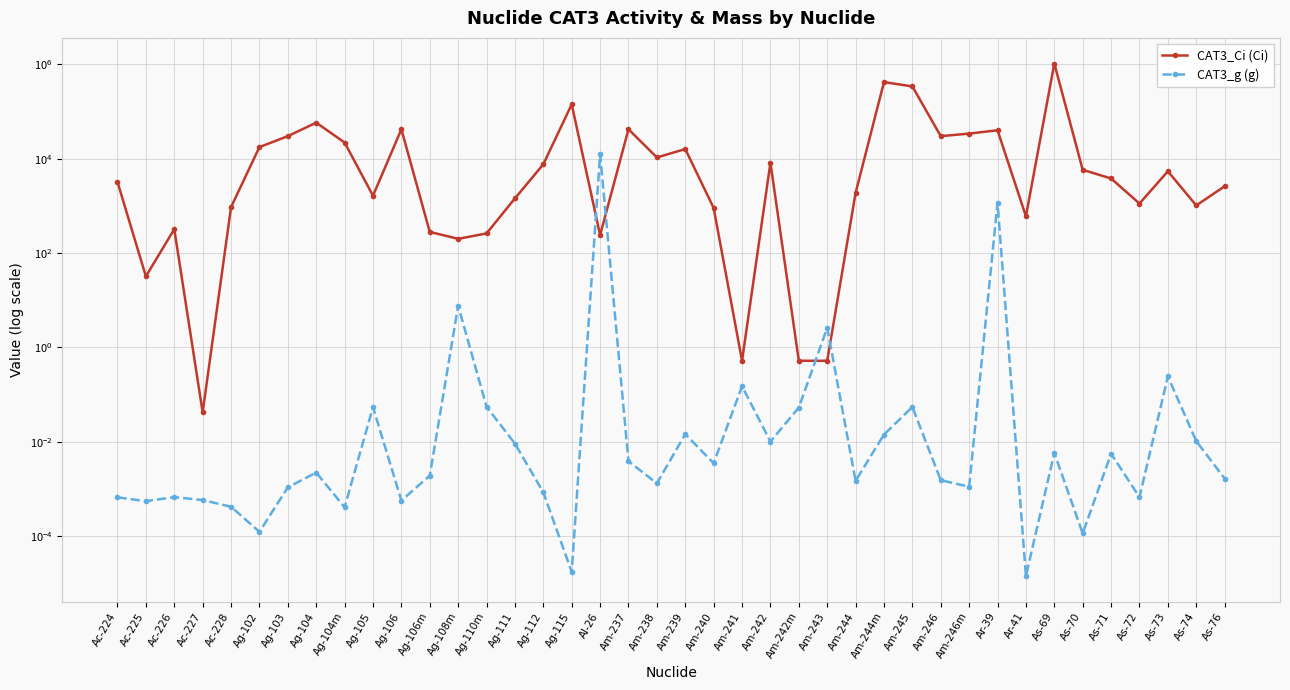

At Ar-41, list the series in order from largest to smallest.

CAT3_Ci (Ci), CAT3_g (g)